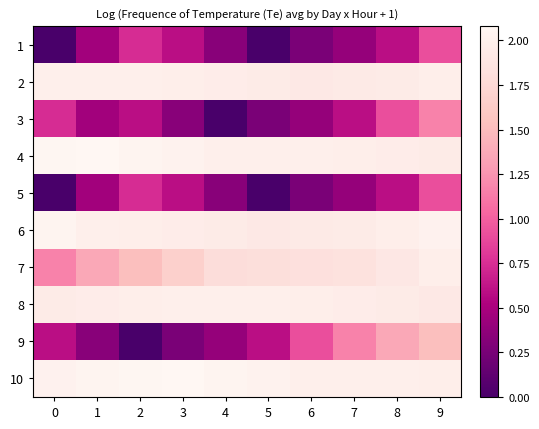

Reading right to left, what are all the values shown in this chart?

1: 9=0.9	8=0.6	7=0.4	6=0.3	5=0.0	4=0.3	3=0.6	2=0.7	1=0.5	0=0.0
2: 9=2.0	8=1.9	7=1.9	6=1.9	5=1.9	4=2.0	3=2.0	2=2.0	1=2.0	0=2.0
3: 9=1.2	8=0.9	7=0.6	6=0.4	5=0.3	4=0.0	3=0.3	2=0.6	1=0.5	0=0.7
4: 9=1.9	8=2.0	7=2.0	6=2.0	5=2.0	4=2.0	3=2.0	2=2.0	1=2.1	0=2.1
5: 9=0.9	8=0.6	7=0.4	6=0.3	5=0.0	4=0.3	3=0.6	2=0.7	1=0.5	0=0.0
6: 9=2.0	8=2.0	7=1.9	6=1.9	5=1.9	4=1.9	3=2.0	2=2.0	1=2.0	0=2.0
7: 9=2.0	8=1.9	7=1.8	6=1.8	5=1.8	4=1.8	3=1.7	2=1.5	1=1.4	0=1.2
8: 9=1.9	8=1.9	7=2.0	6=2.0	5=2.0	4=2.0	3=2.0	2=2.0	1=2.0	0=1.9
9: 9=1.5	8=1.4	7=1.2	6=0.9	5=0.6	4=0.4	3=0.3	2=0.0	1=0.3	0=0.6
10: 9=2.0	8=2.0	7=2.0	6=2.0	5=2.0	4=2.0	3=2.1	2=2.1	1=2.0	0=2.0